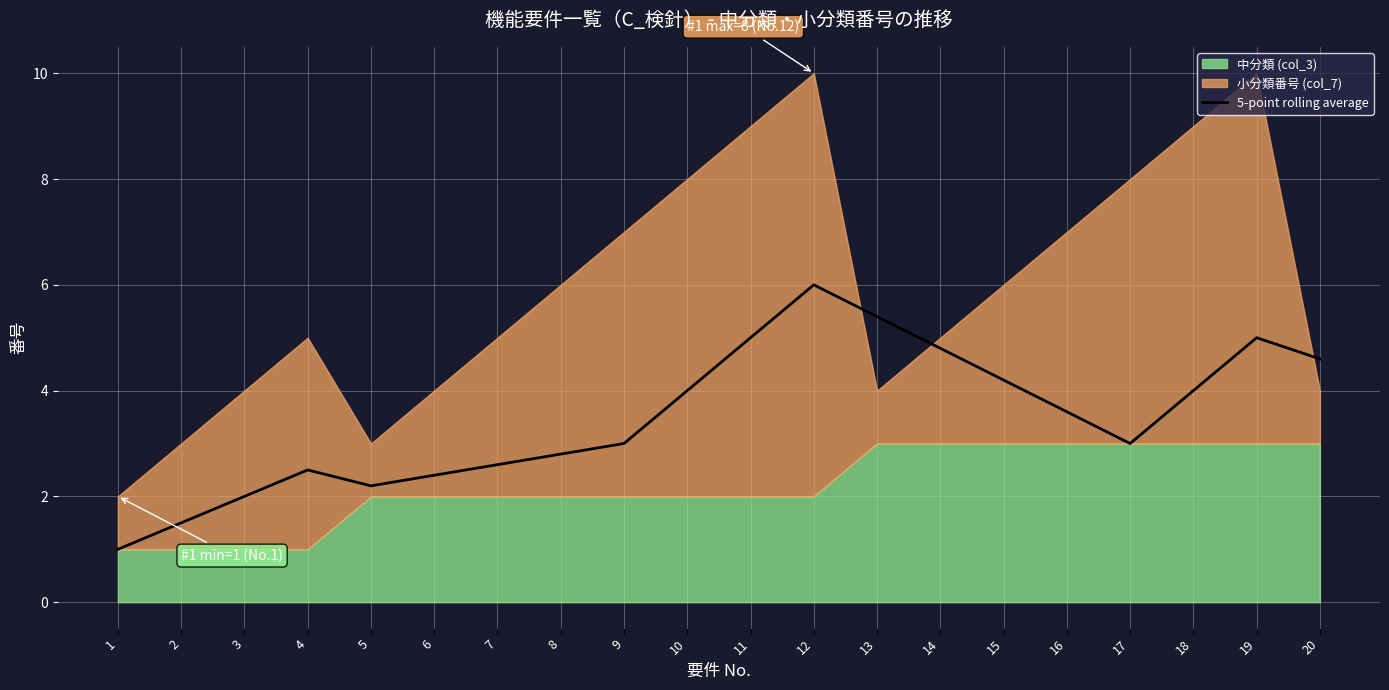

True or false: 5-point rolling average has a value of 1.5 at 2.

True